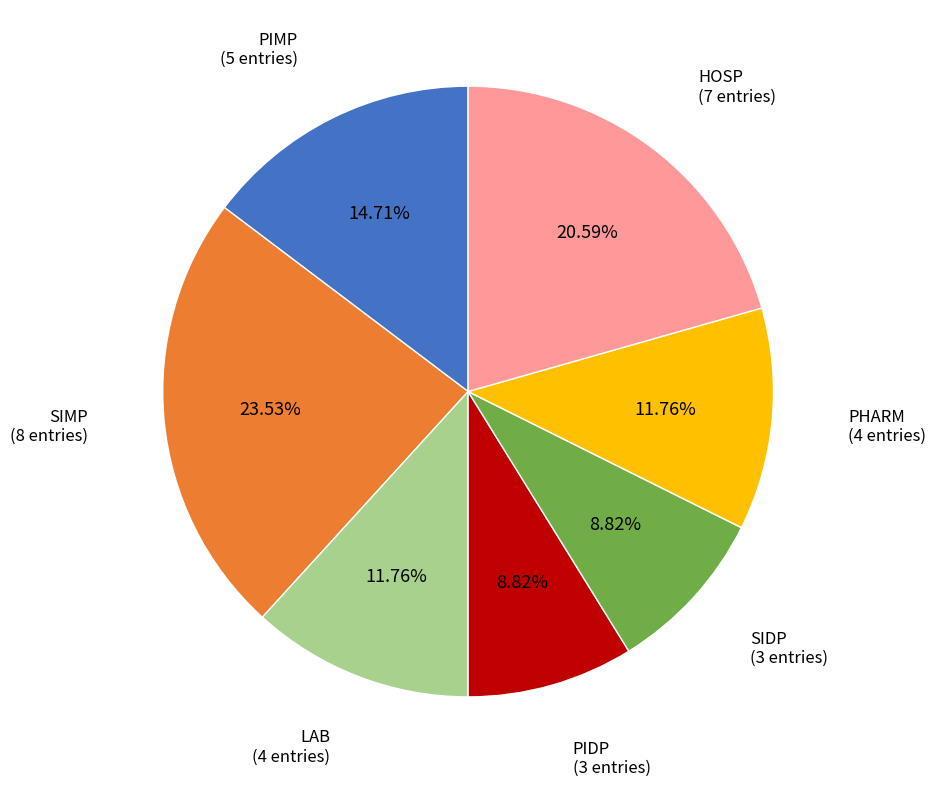

Combined, do PIMP and SIMP account for over 50%?

No